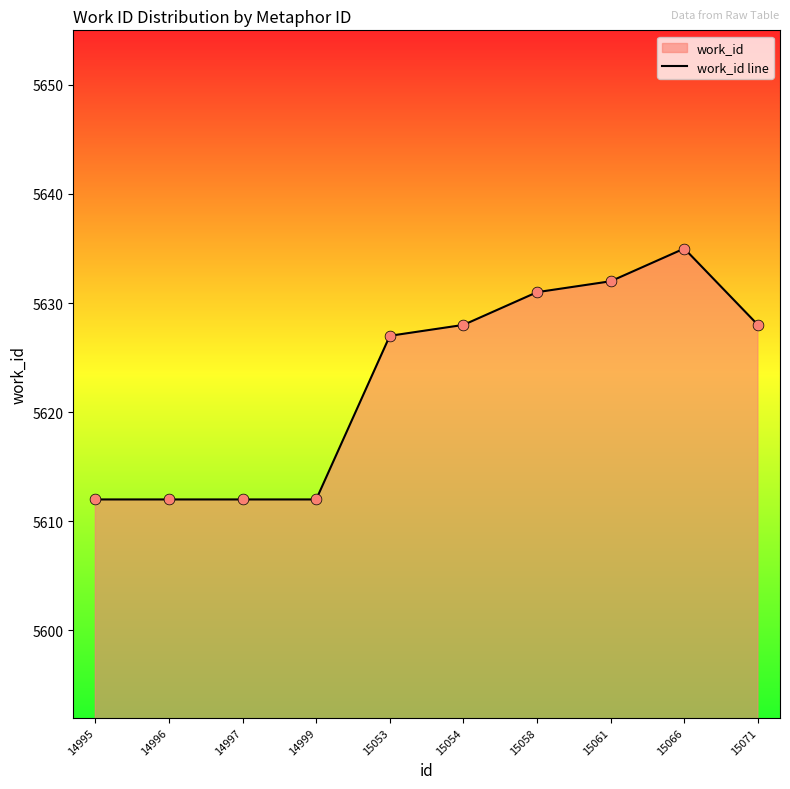

Which has a higher value, 15061 or 14999?

15061